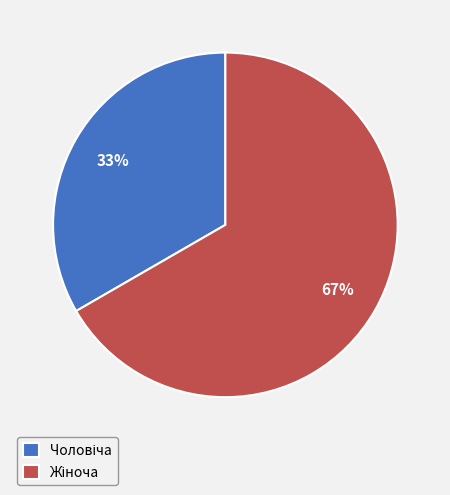

To the nearest percent, what is the average slice percentage?

50%